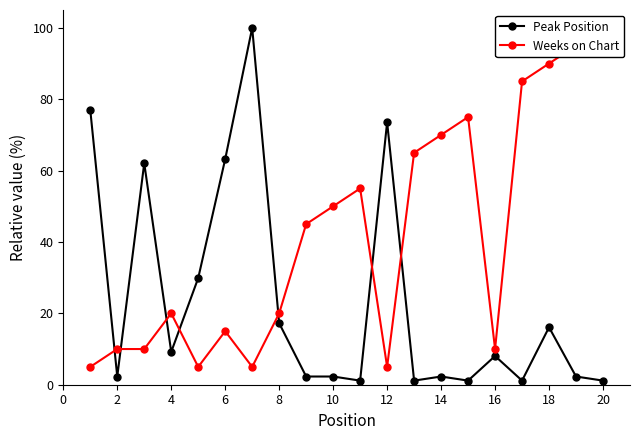

How many times do Weeks on Chart and Peak Position cross each other?

7